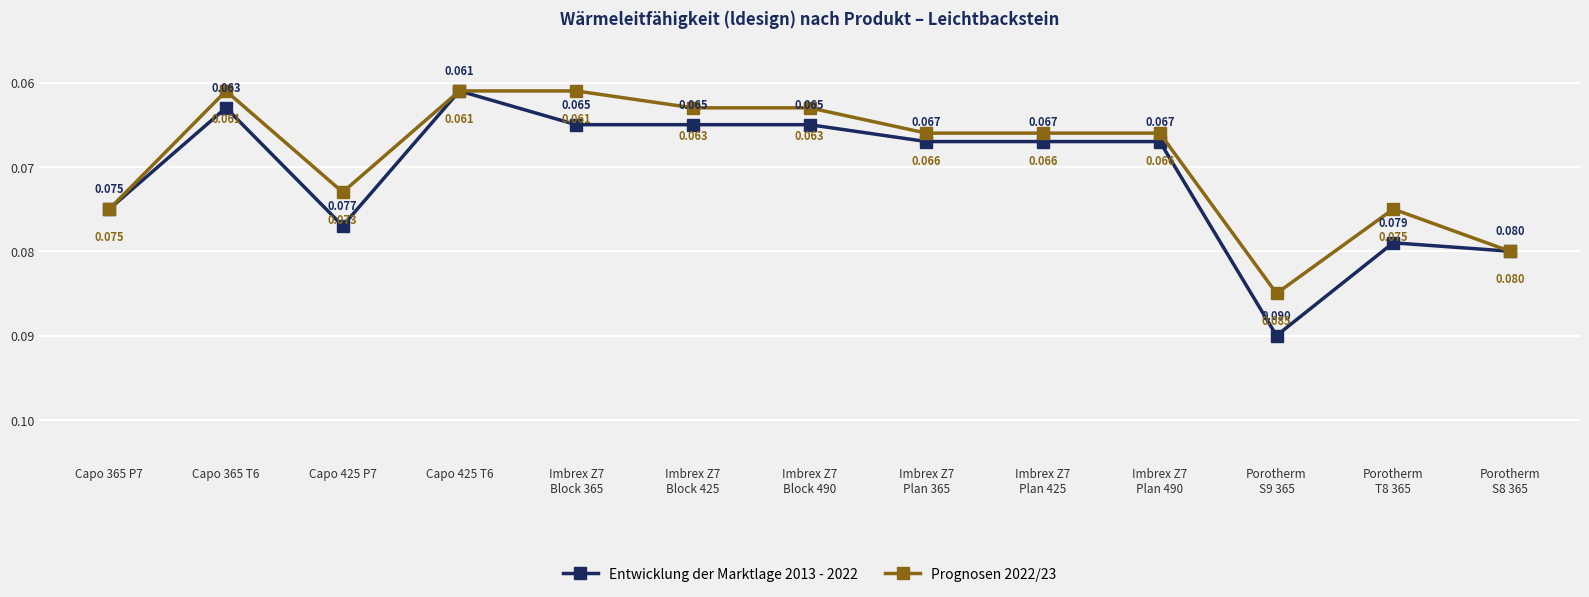

True or false: Entwicklung der Marktlage 2013 - 2022 has more than 0 points higher than both neighbors.

True